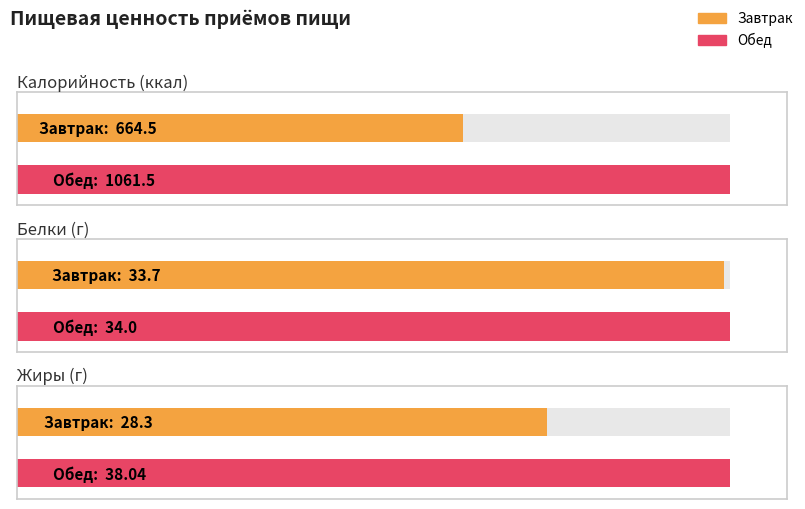

Between Завтрак and Обед, which series saw the biggest shift?

Калорийность